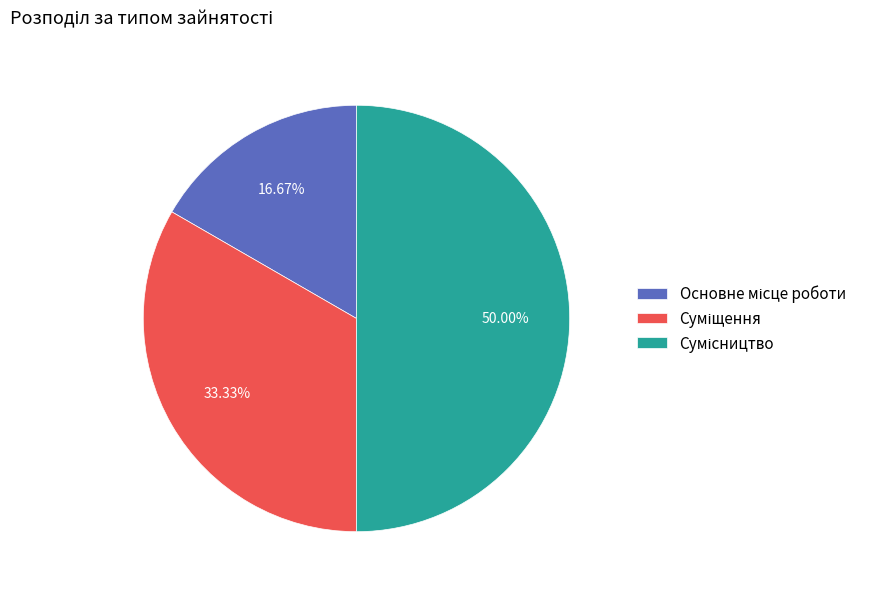

What is the change in value from Основне місце роботи to Сумісництво?

+2